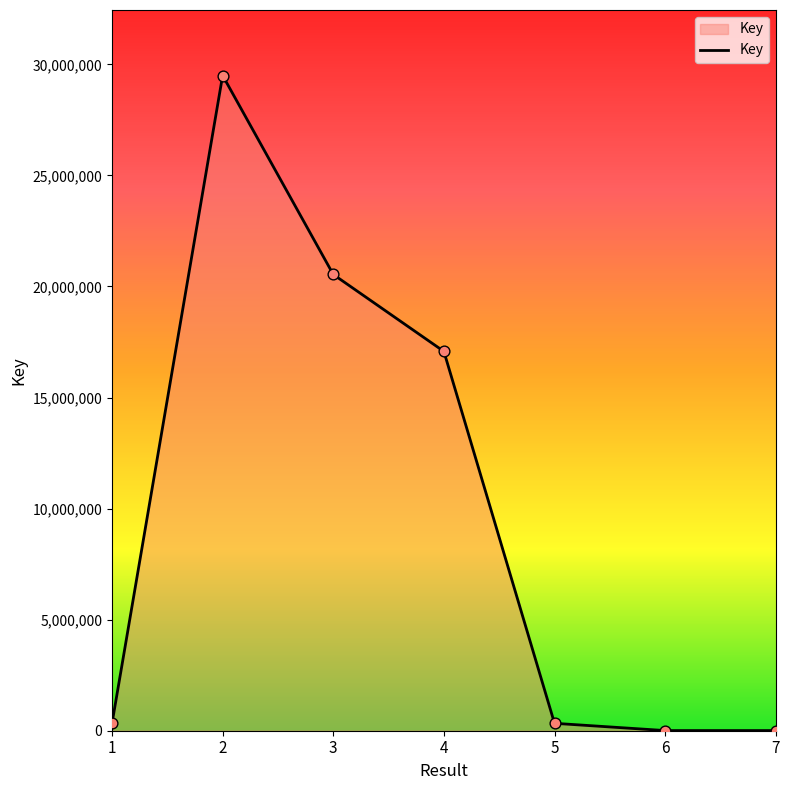

What is the ratio of the value at 2 to the value at 1?

88.4